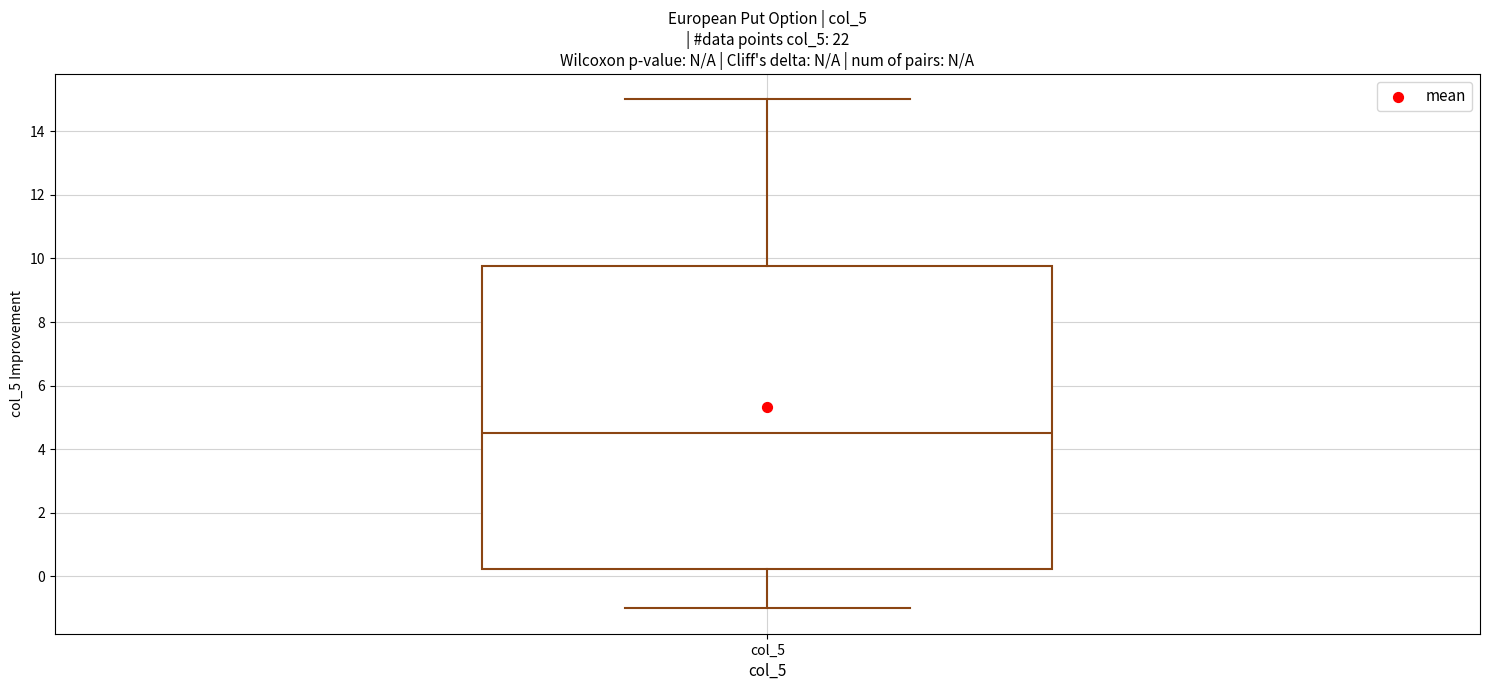

Read this box plot against the y-axis: the position of the median line, the range covered by the box, and the ends of both whiskers. The values are not printed on the chart, so give them approximately, as read against the axis.

median 4.6, box 0.2 to 9.8, whiskers -1.0 to 15.0